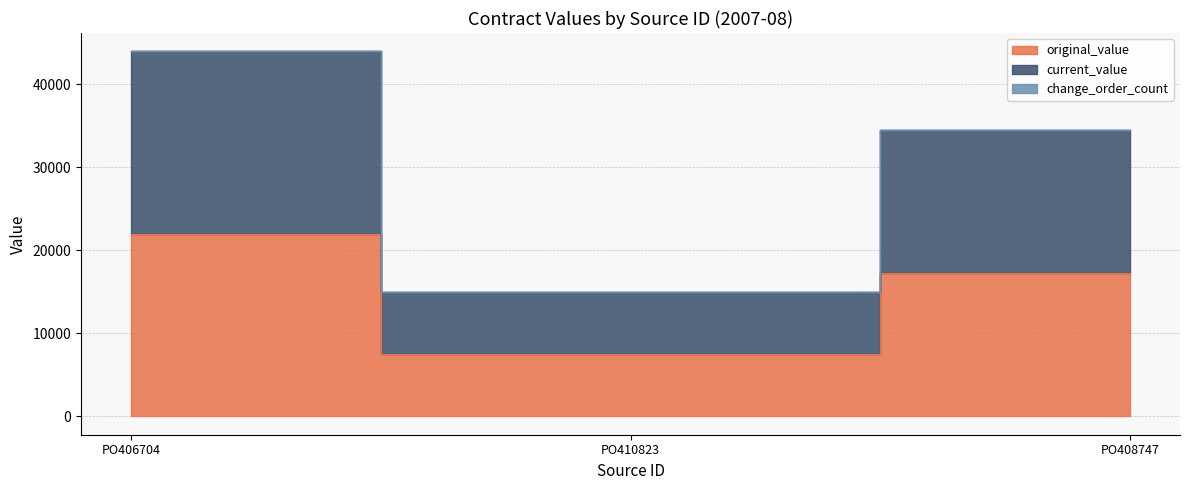

What is the value of the original_value point at the 2nd from the left?

7477.1